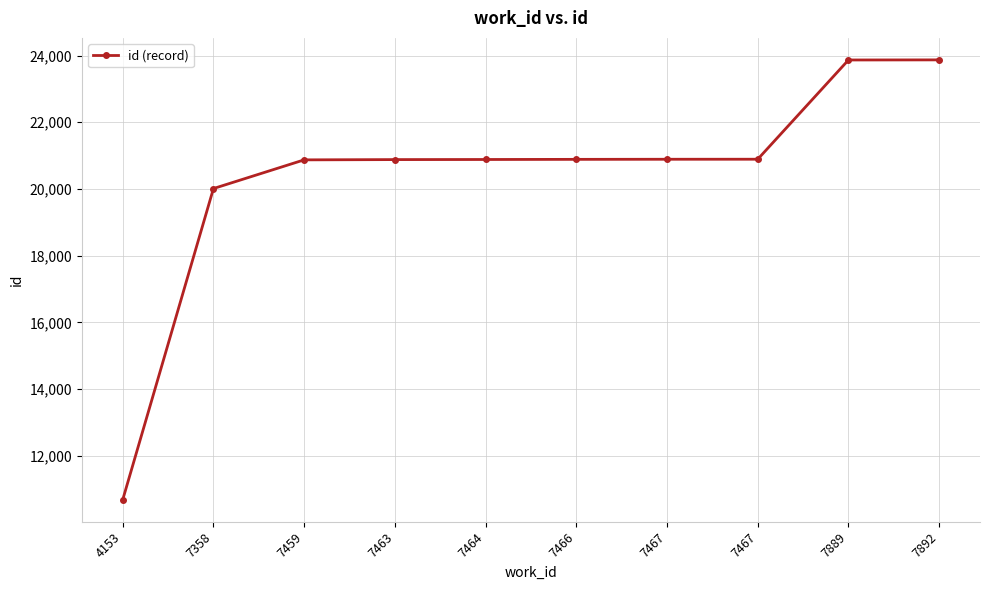

True or false: there are more than 0 points higher than both neighbors.

False